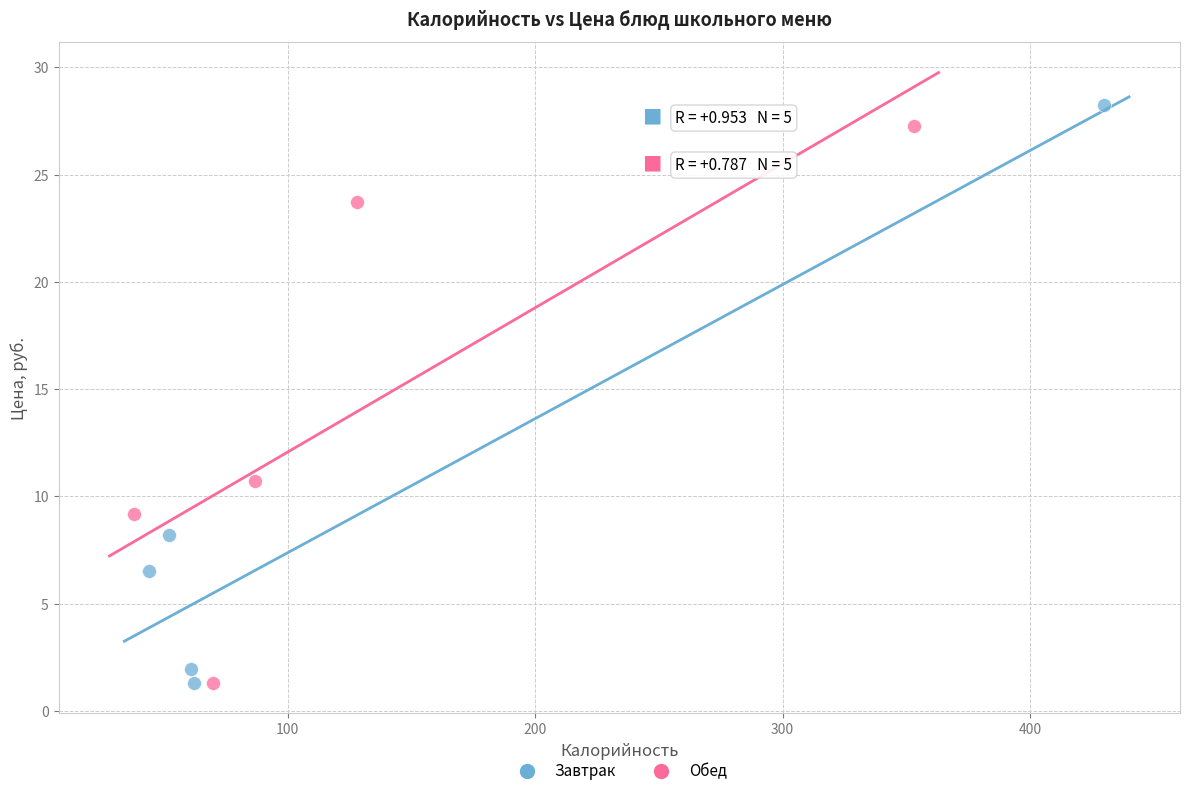

What are all the series names shown in the legend?

Завтрак, Обед